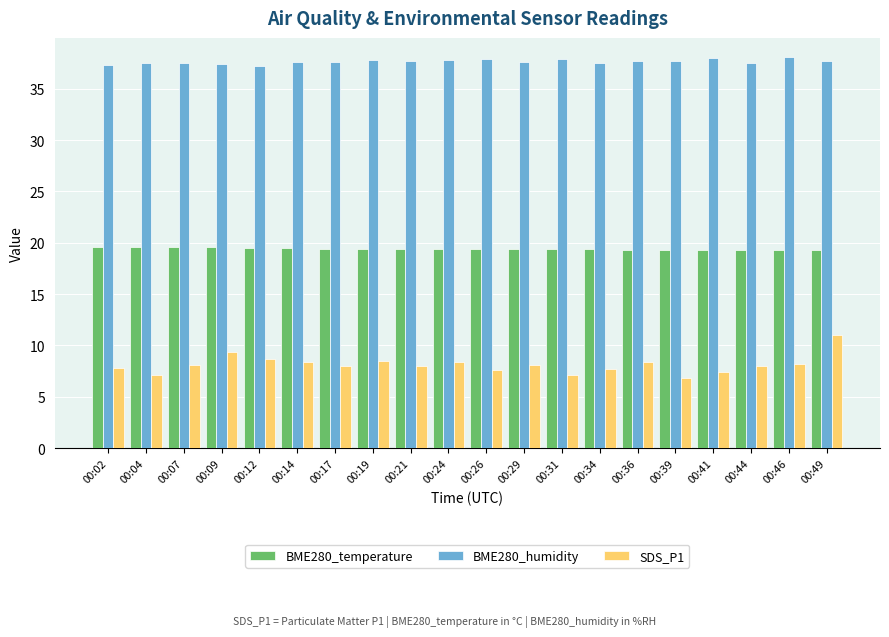

What is the sum of all SDS_P1 values?

162.8